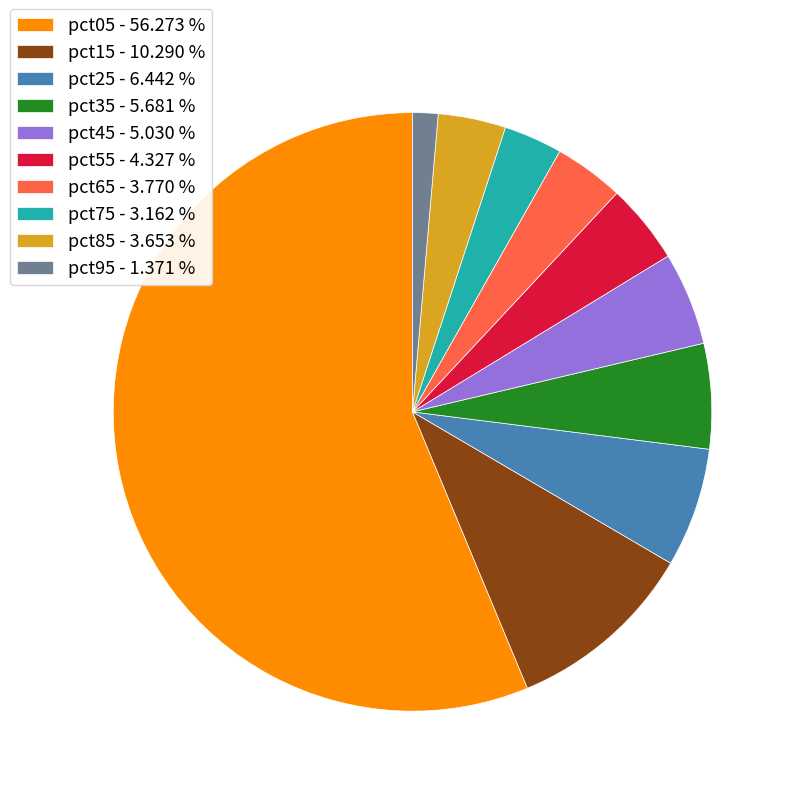

Is pct05 - 56.273 % the majority of the pie?

Yes